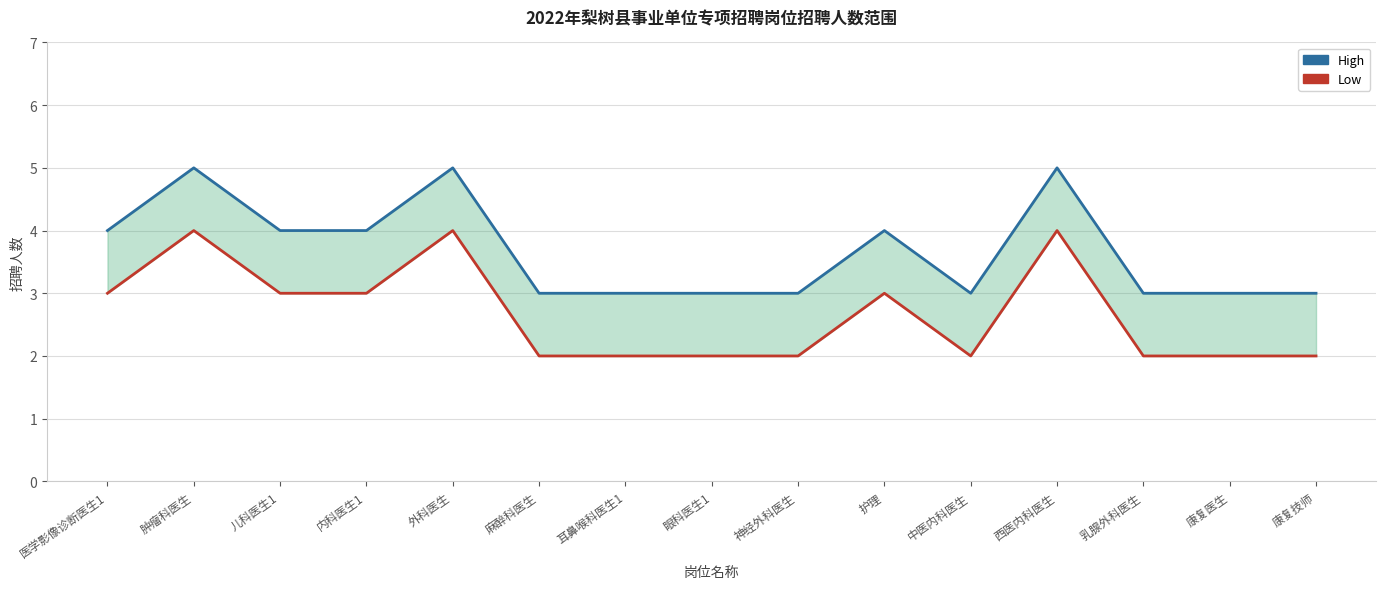

The Low series shows 2 at 内科医生1. True or false?

False